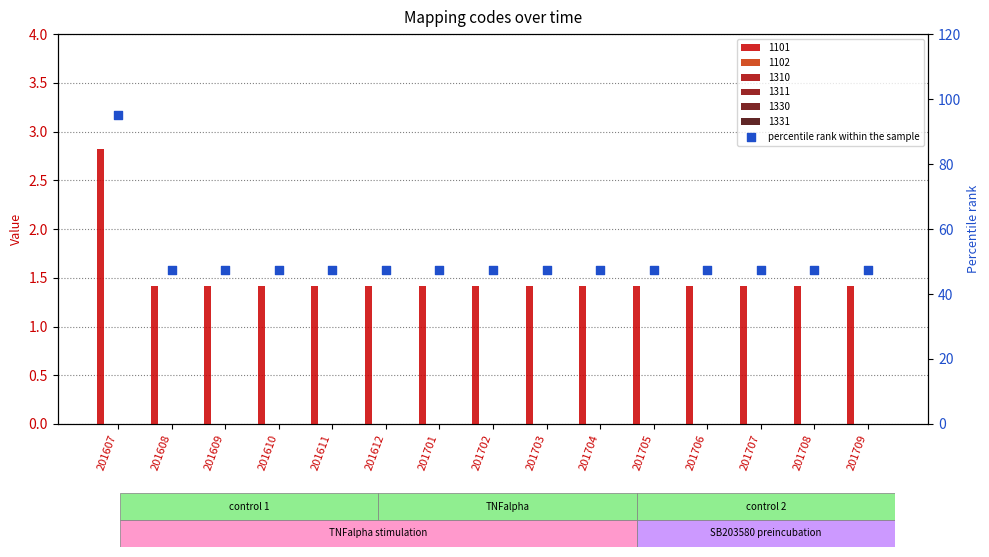

Approximately how many times larger is the value at 201612 compared to 201708?

1.0